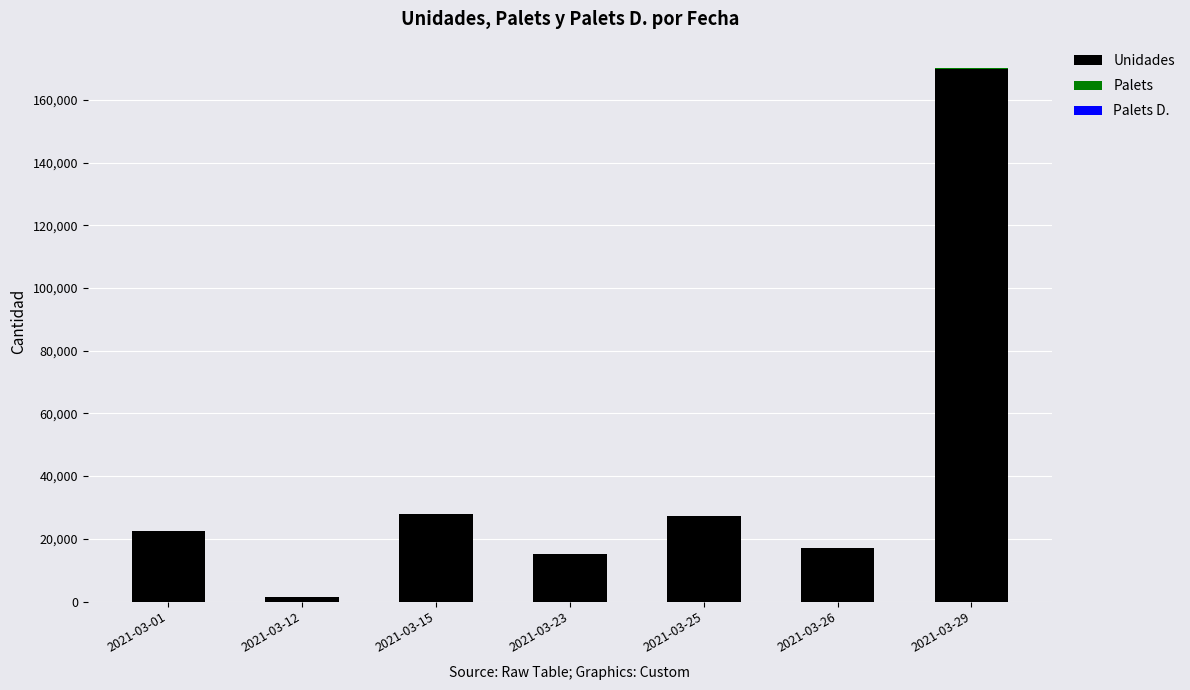

What is the average value of the Unidades series?

40238